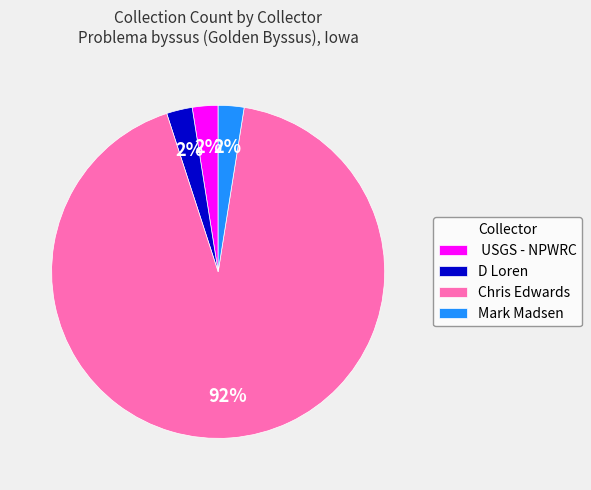

Between Chris Edwards and D Loren, which is larger?

Chris Edwards